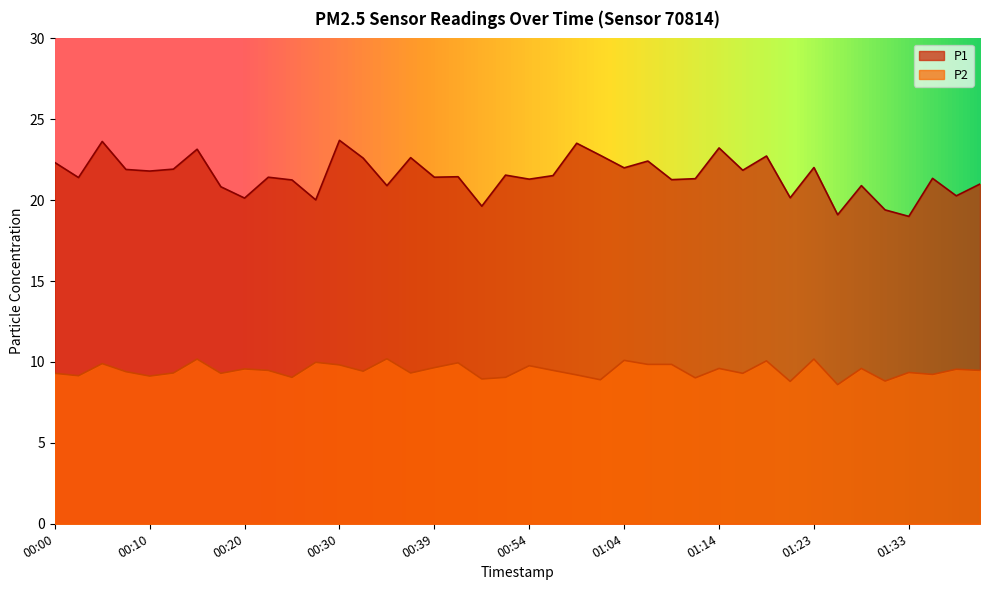

At which category does P2 reach its first local valley?

00:03